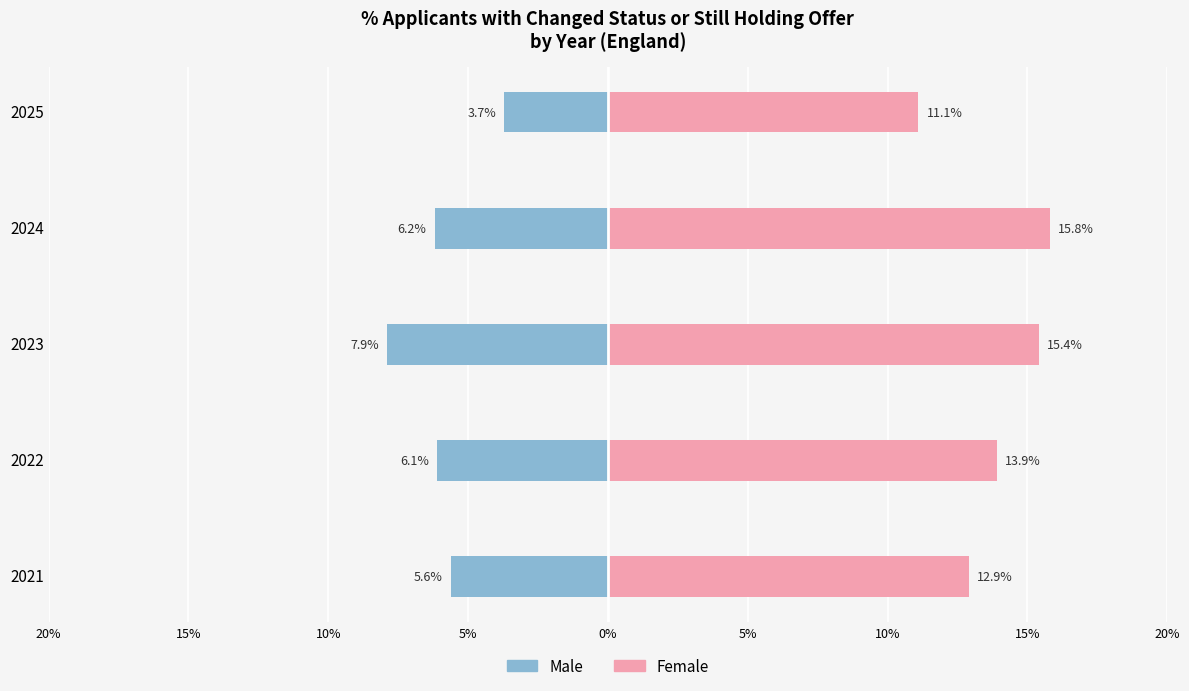

What is the average value of the Female series?

13.8